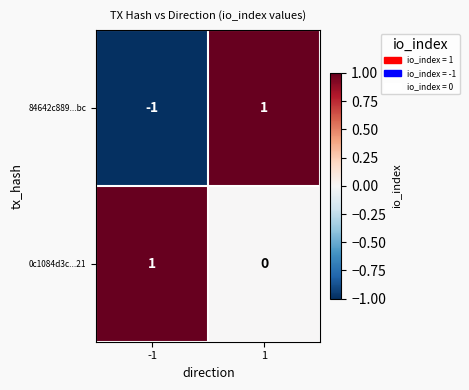

The value of 84642c889...bc at 1 is 1. True or false?

True